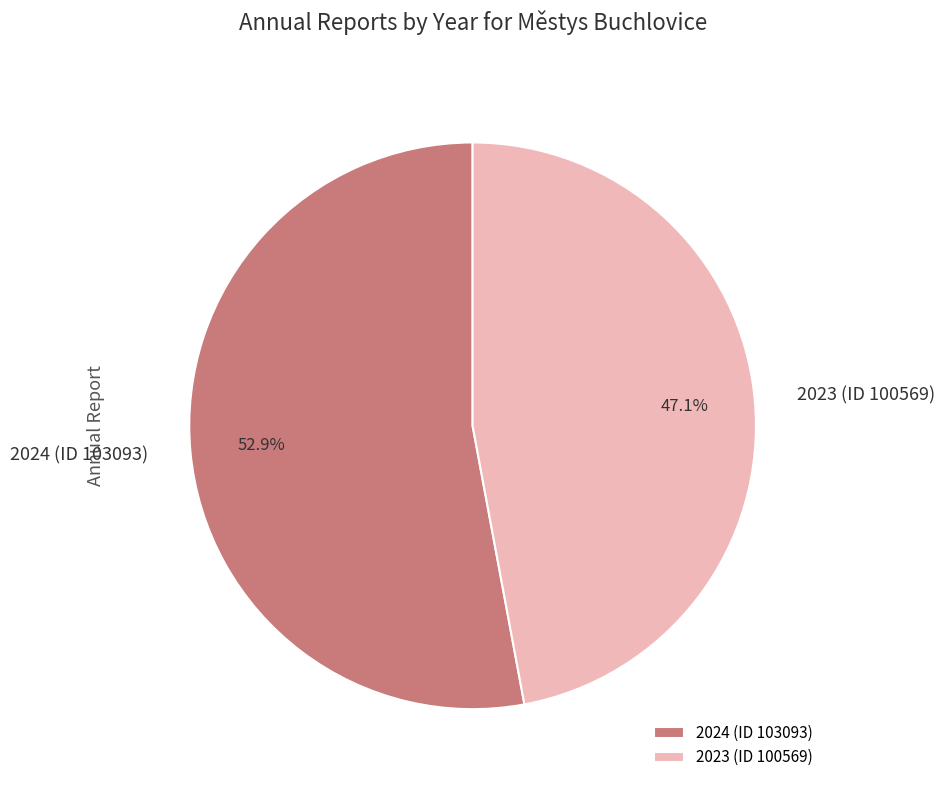

Which category accounts for the majority?

2024 (ID 103093)